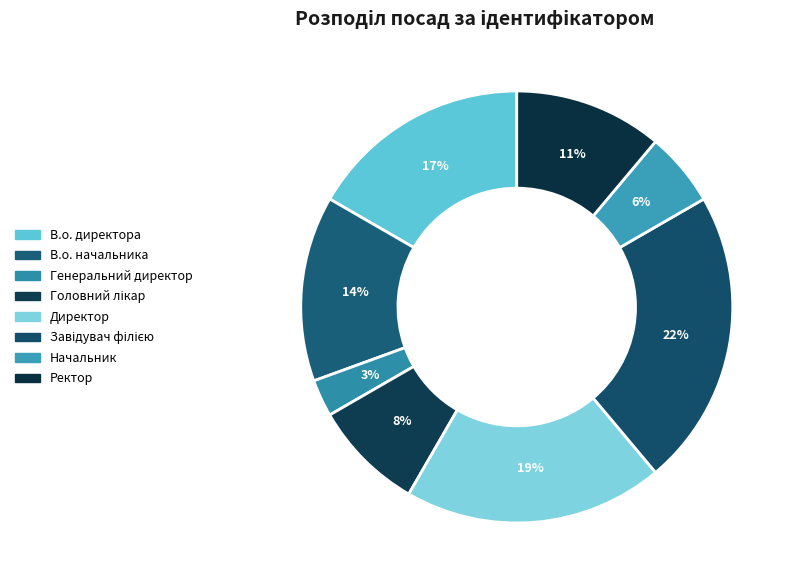

How many segments does this pie chart have?

8